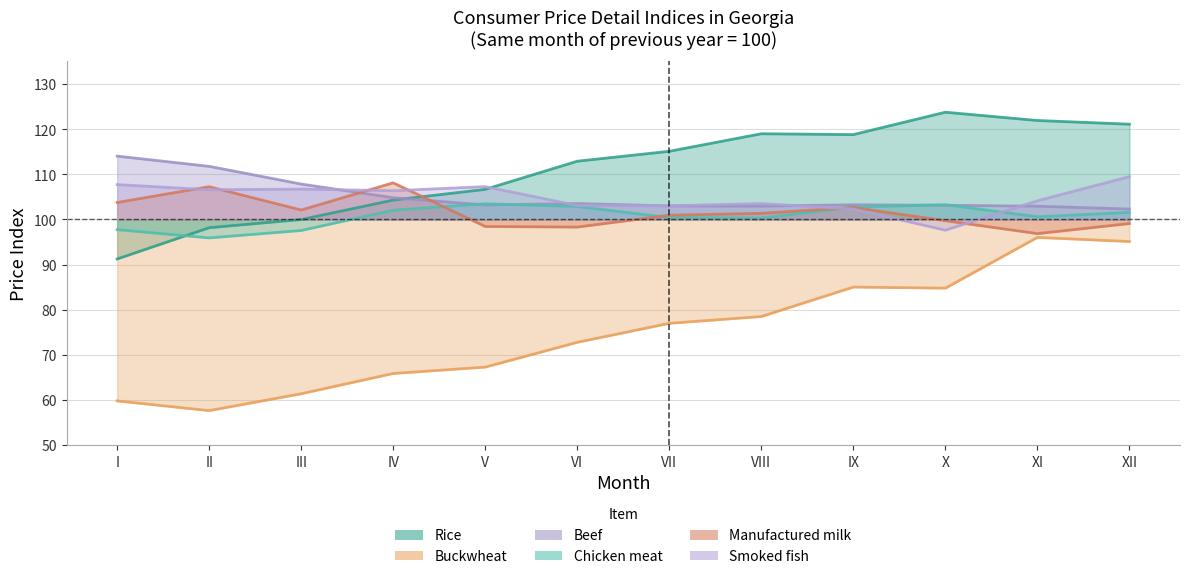

What is the sum of the Beef values at VIII and VI?

206.5